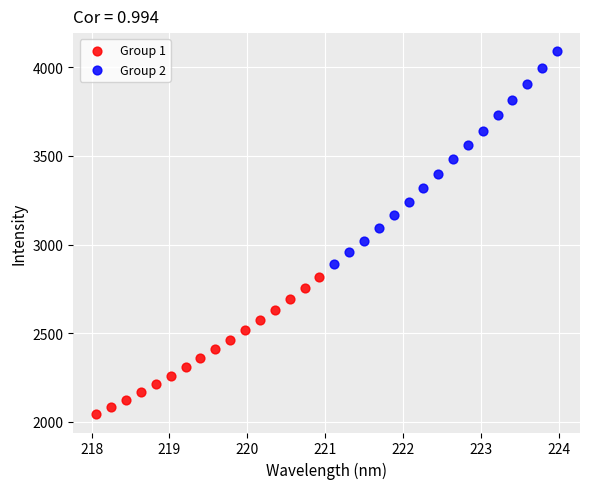

Which series contains the highest Y value?

Group 2